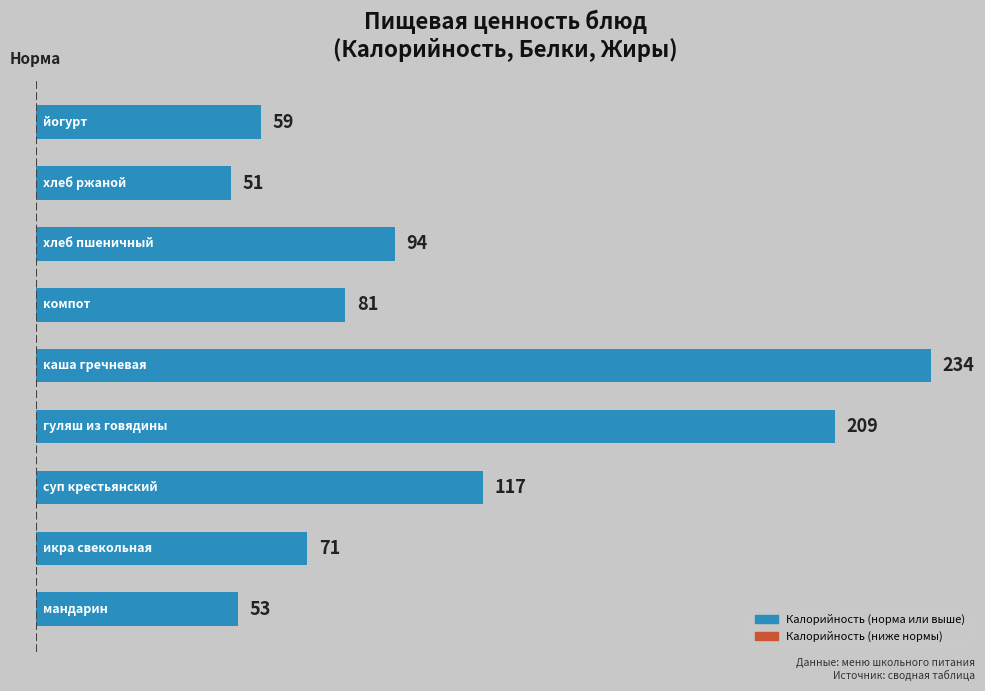

Reading bottom to top, list all the values displayed in this chart.

53	71	117	209	234	81	94	51	59